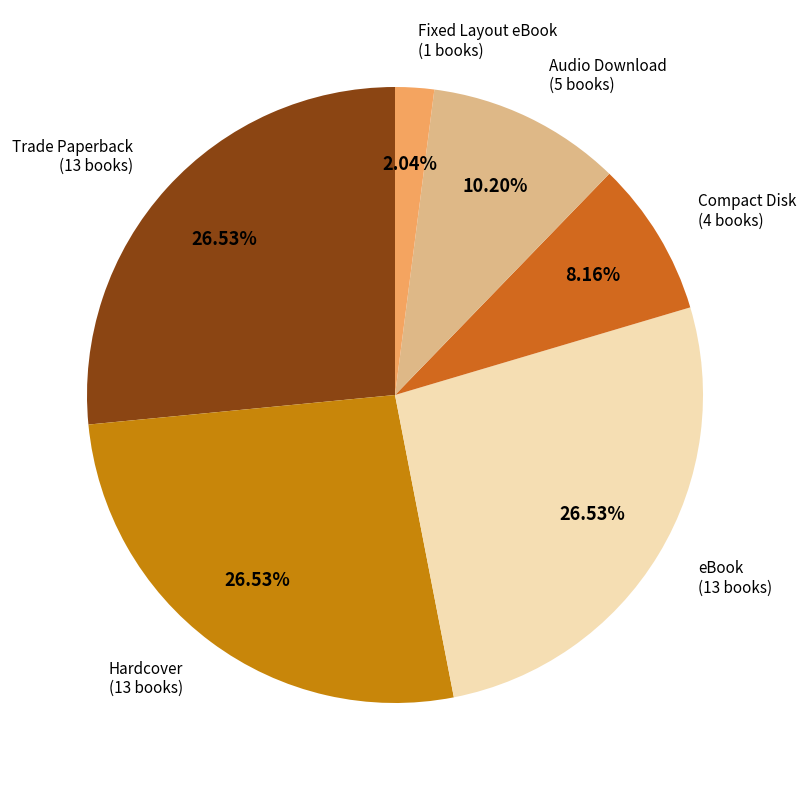

To the nearest percent, what portion does Hardcover represent?

27%